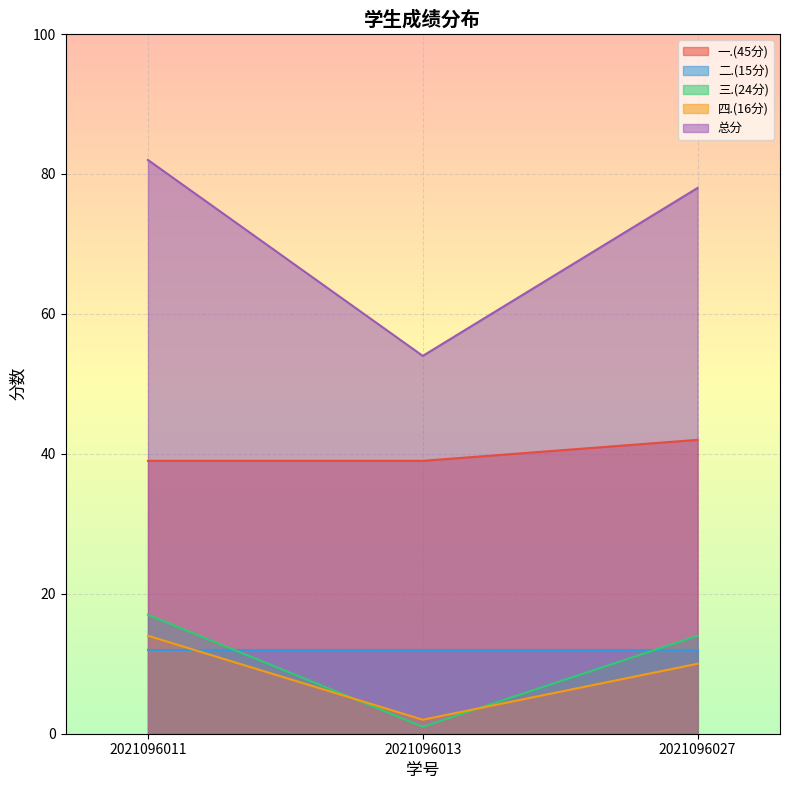

Which series has the widest spread of values?

总分